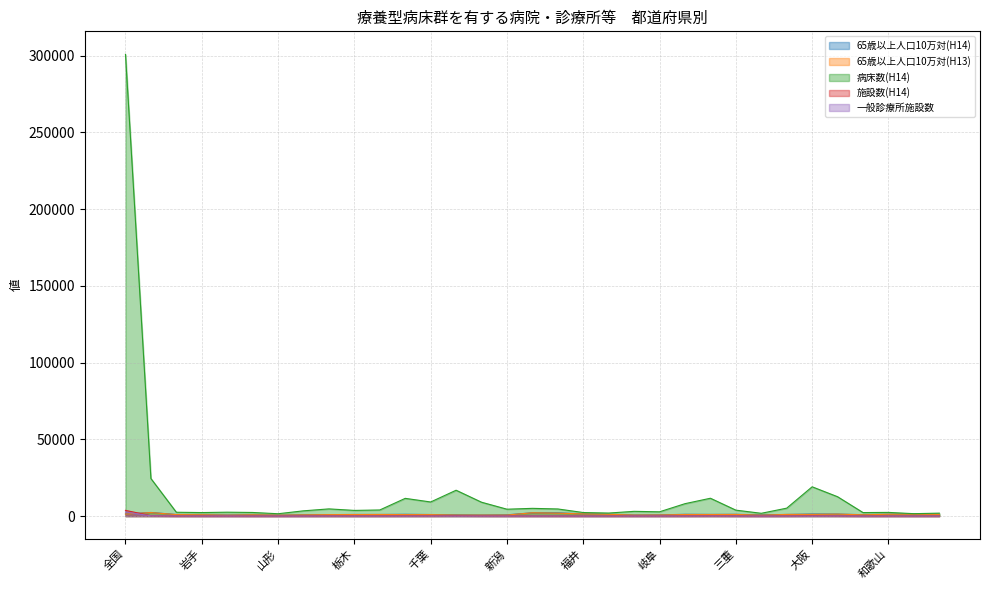

What is the sum of all 施設数(H14) values?

6073.0